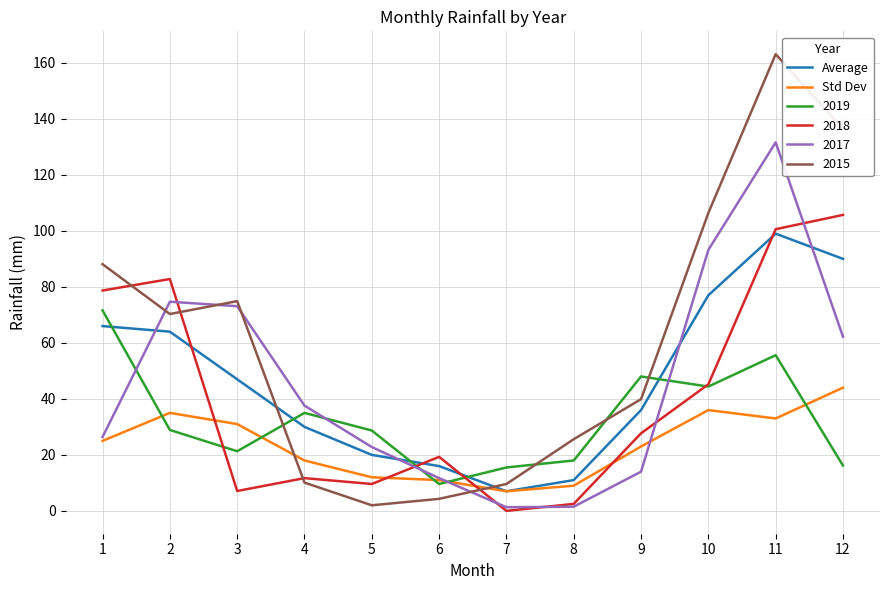

What is the difference between the Average values at 12 and 1?

24.0